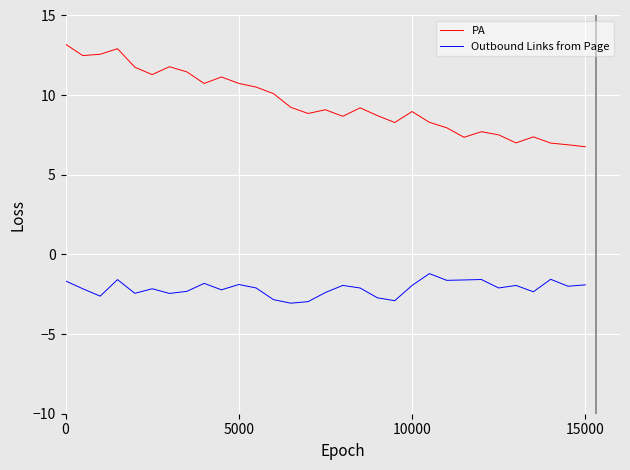

True or false: PA and Outbound Links from Page intersect in this chart.

False